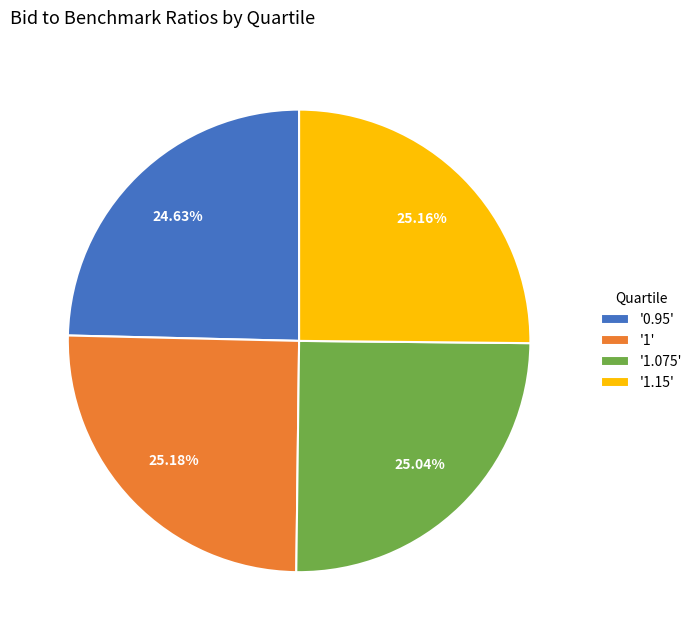

Is there a majority slice in this chart?

No